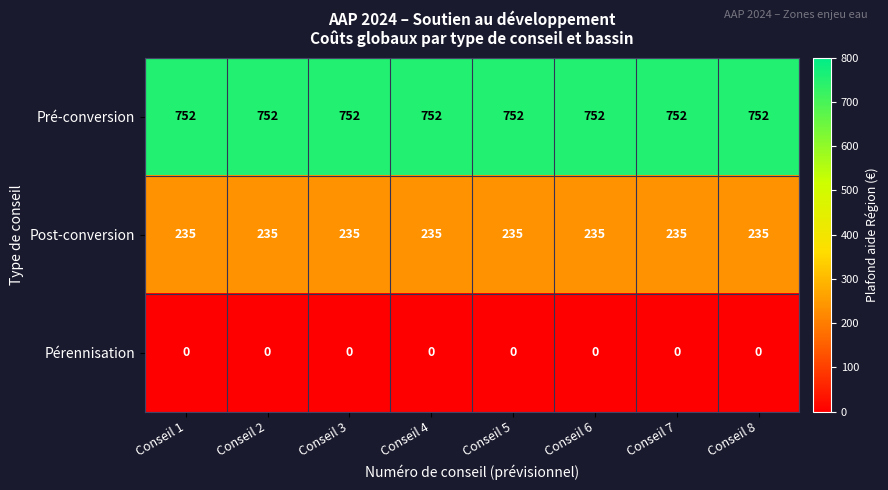

What is the greatest value displayed?

752